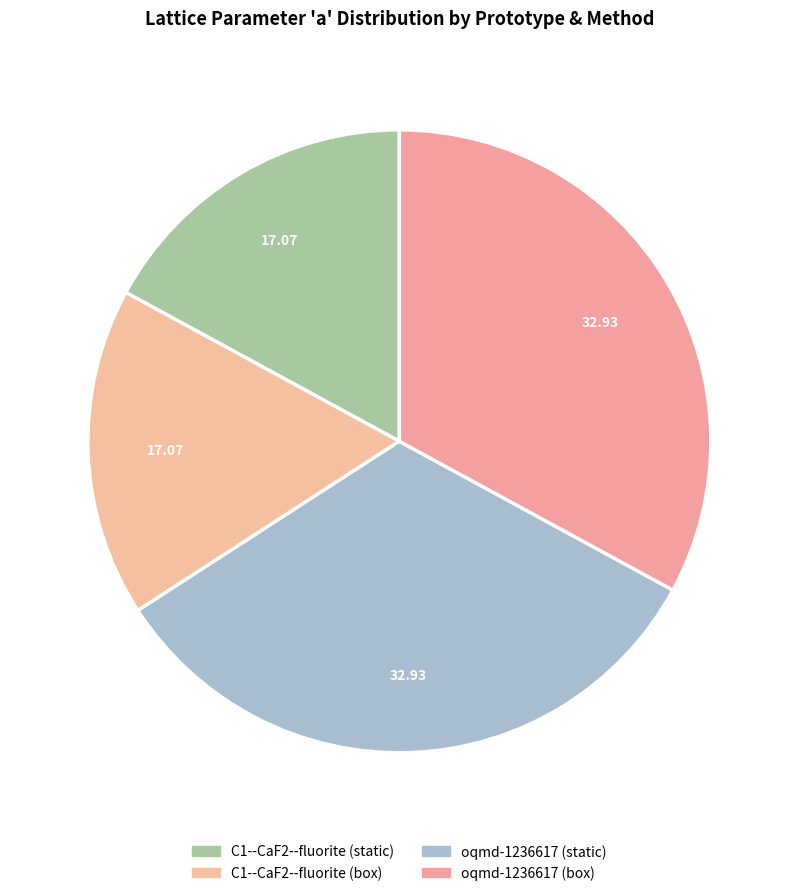

Is C1--CaF2--fluorite (static) the majority of the pie?

No